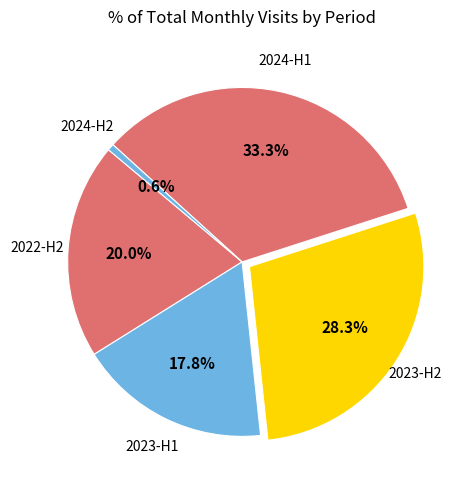

Count the number of slices in the pie.

5